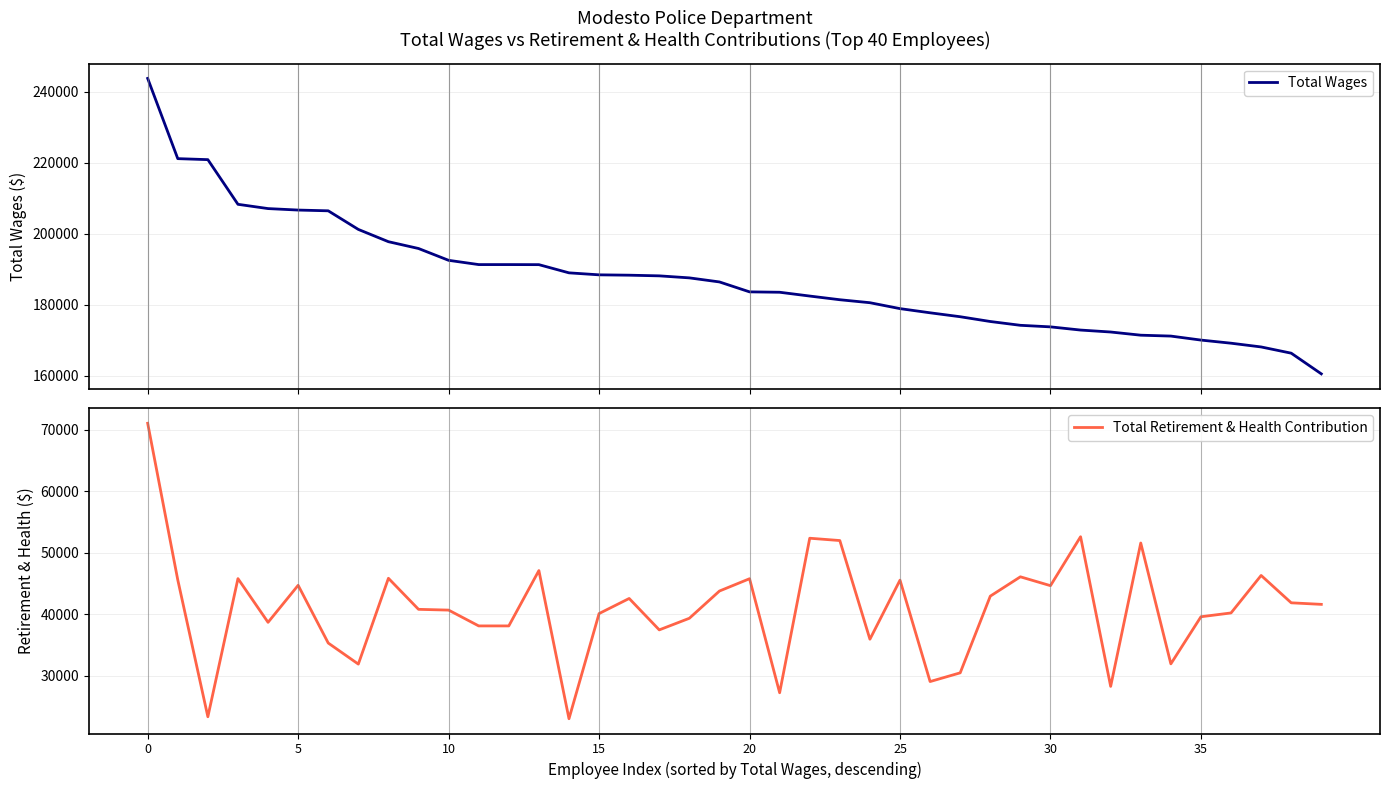

Read the Total Retirement & Health Contribution value at 17, to the nearest 100.

37500